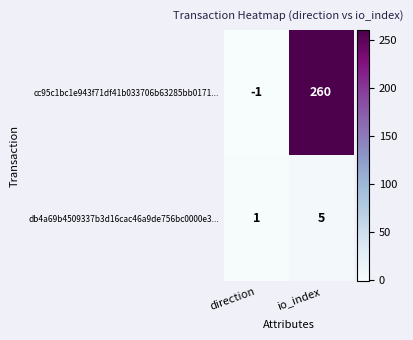

Reading right to left, list all the values displayed in this chart.

cc95c1bc1e943f71df41b033706b63285bb0171...: io_index=260	direction=-1
db4a69b4509337b3d16cac46a9de756bc0000e3...: io_index=5	direction=1